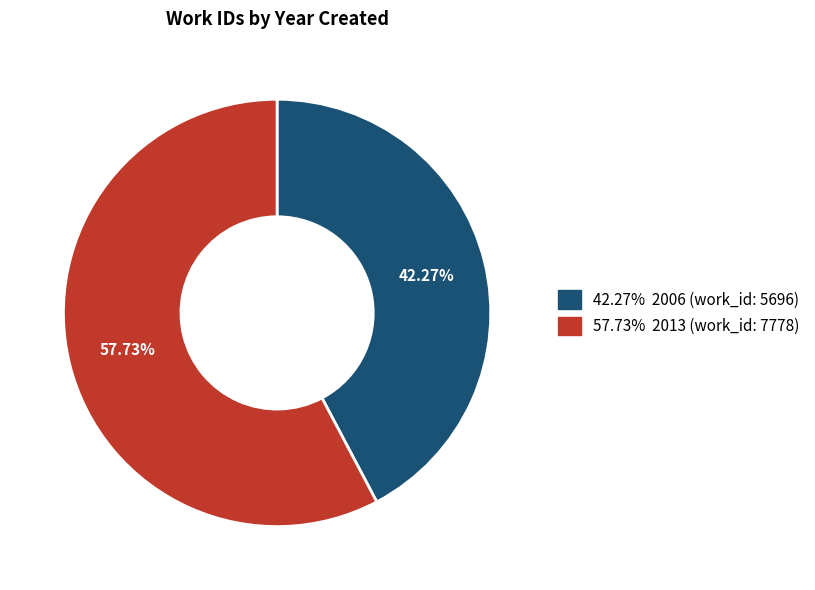

Rank the categories by value from highest to lowest.

57.73% 2013 (work_id: 7778), 42.27% 2006 (work_id: 5696)